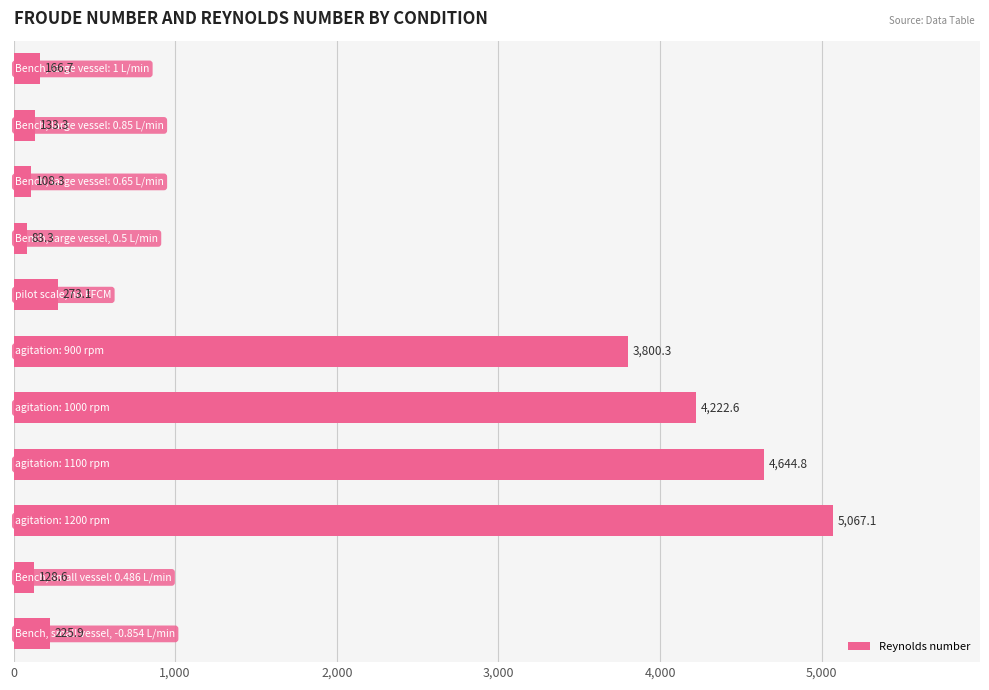

What is the greatest value displayed?

5067.1